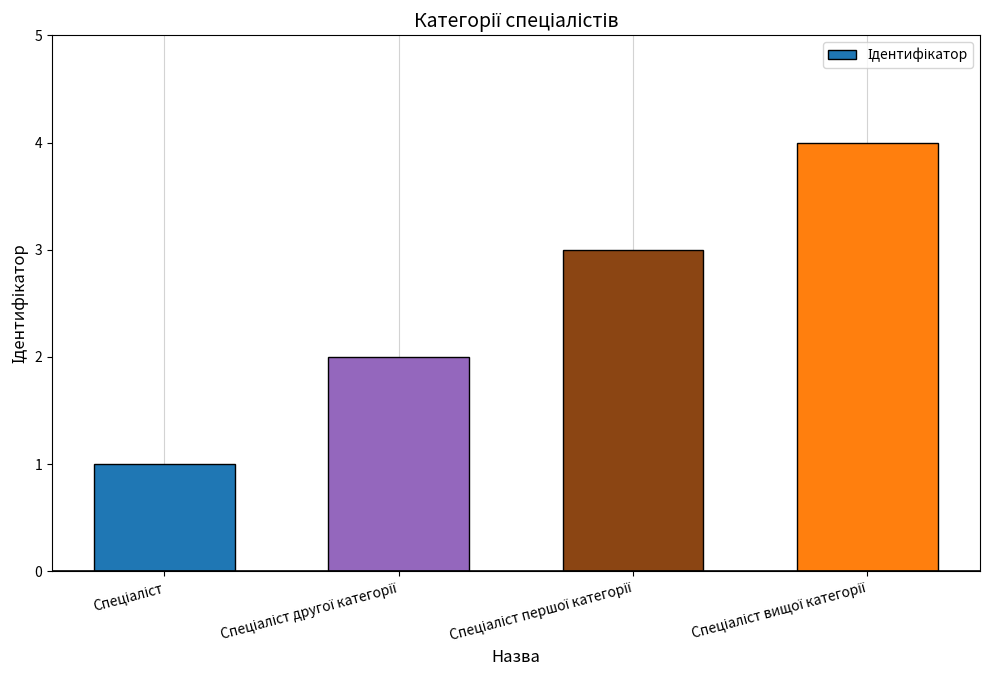

What is the greatest value displayed?

4